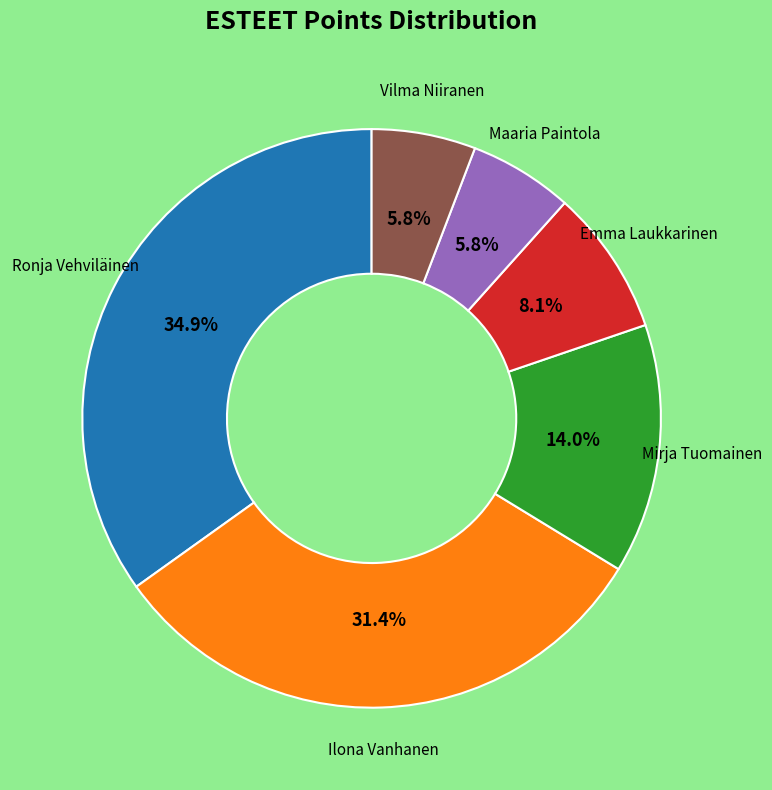

Is there any slice that represents more than half of the pie?

No